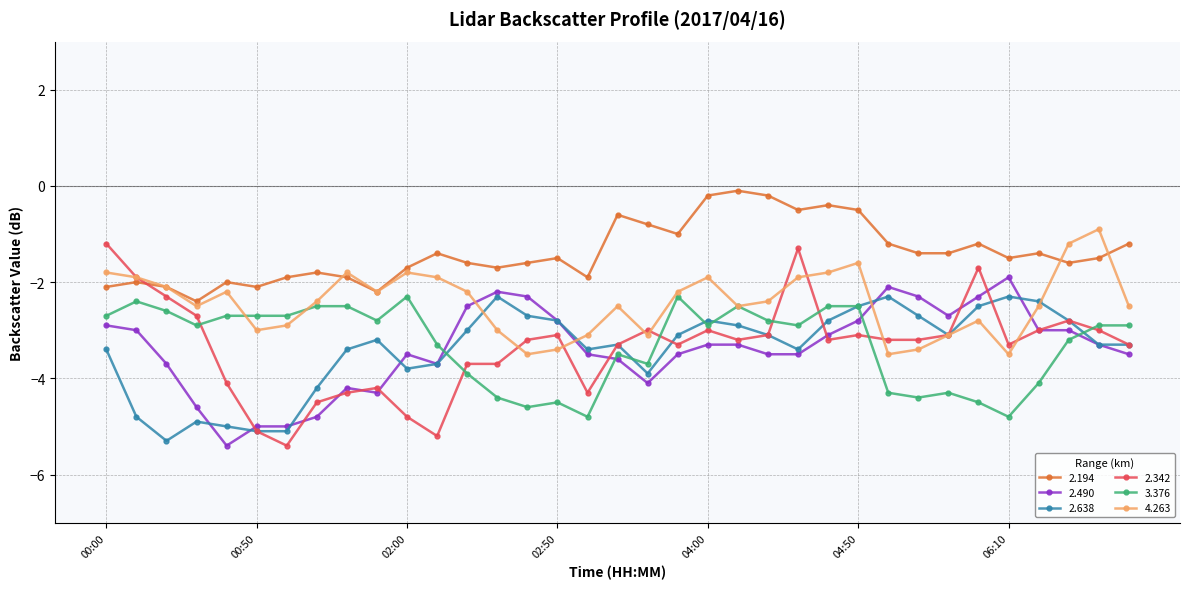

Which series has the widest spread of values?

2.342